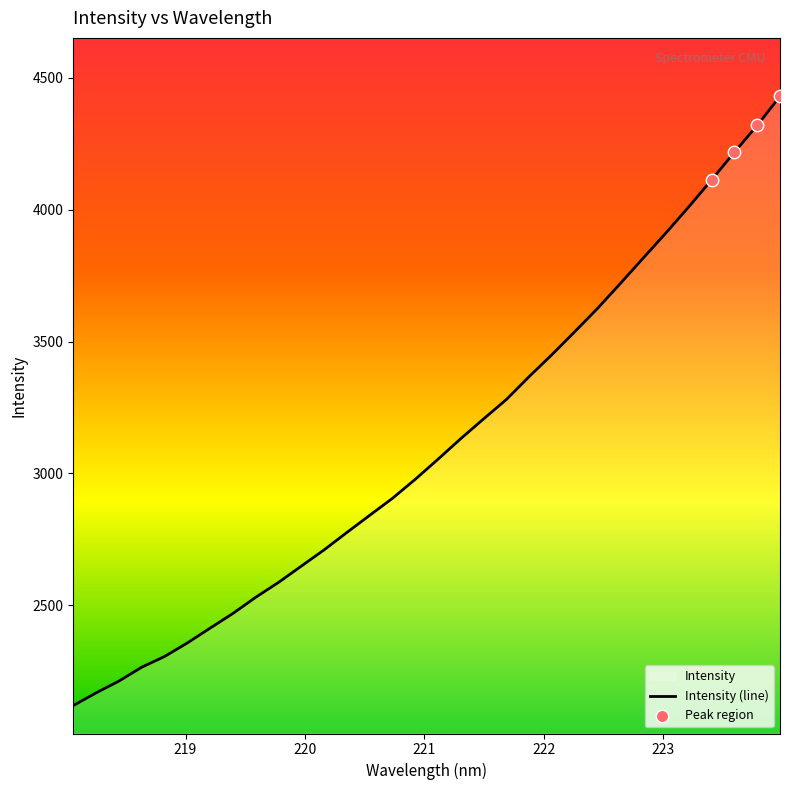

What is the change in value from 220.3533 to 222.6447?

+944.8